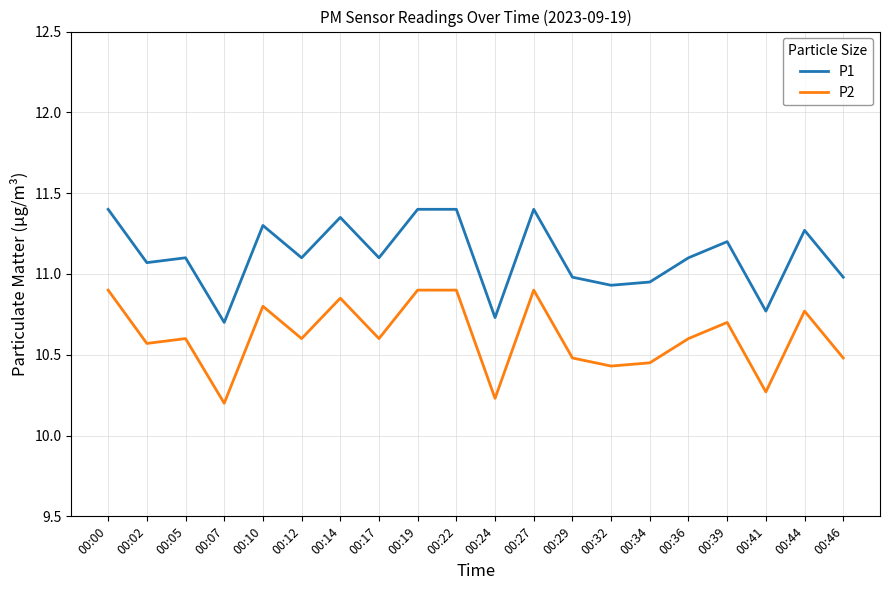

Does the chart display data point markers on the line(s)?

No